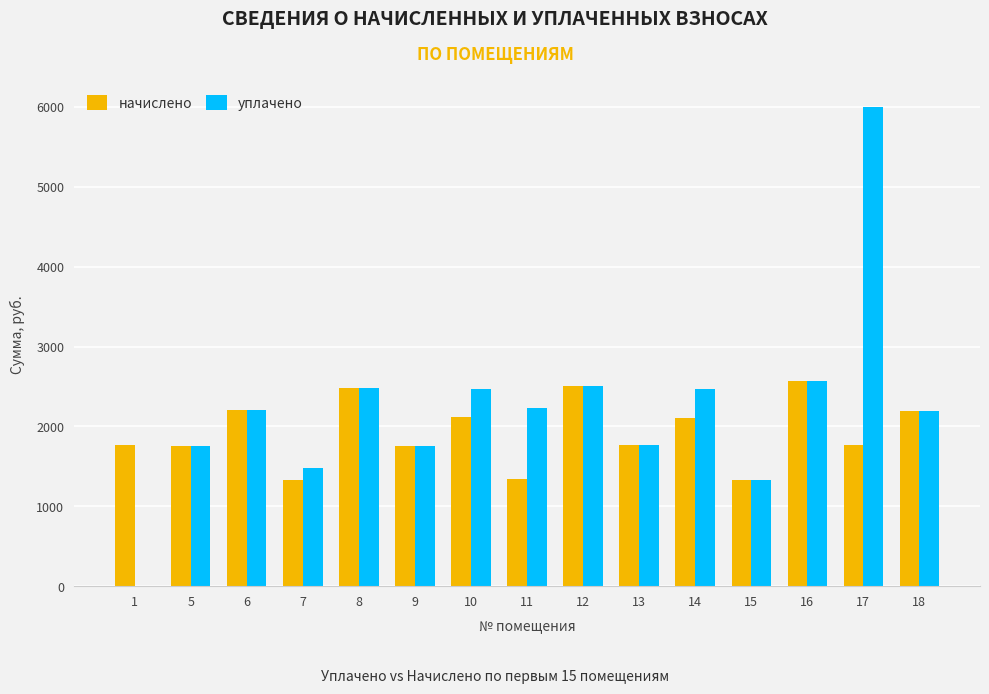

Count the number of data series in this chart.

2